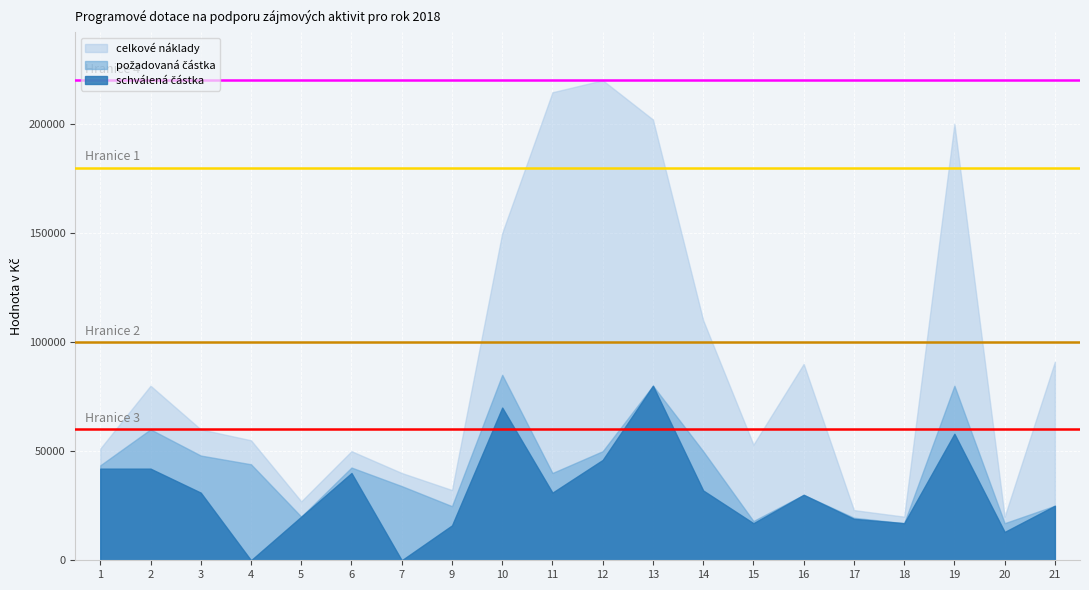

At which category is the sum across all series the highest?

13